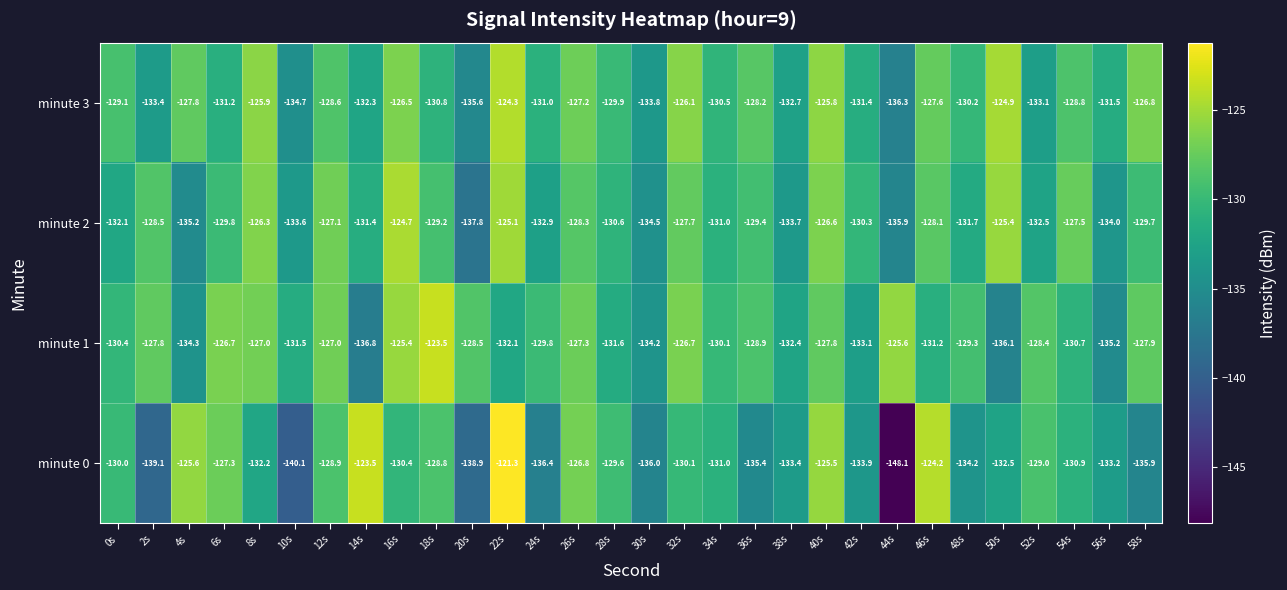

At how many categories does at least one series exceed -138?

30